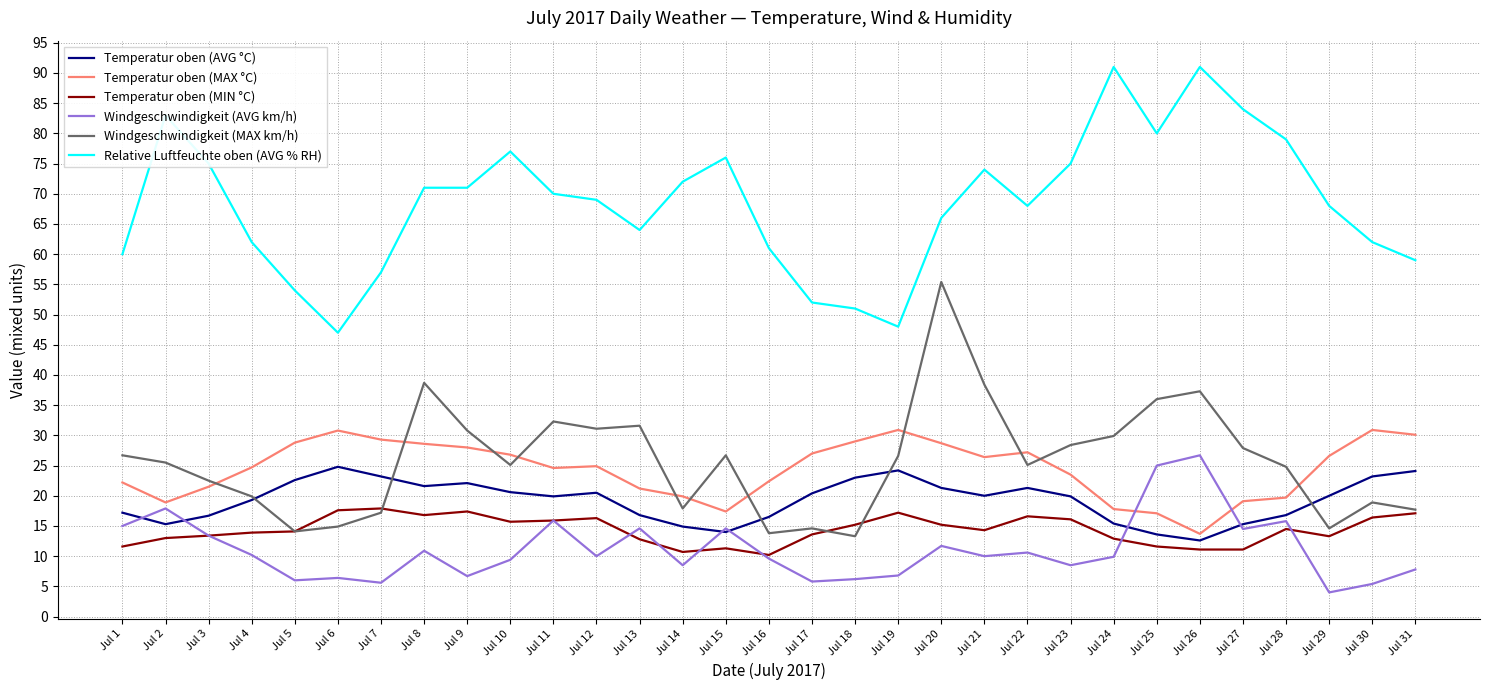

Between Jul 7 and Jul 12, which series saw the biggest shift?

Windgeschwindigkeit (MAX km/h)